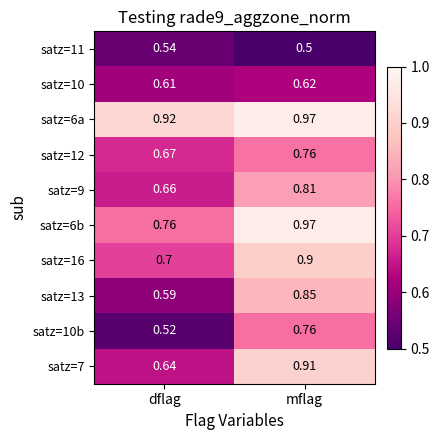

At which category does the chart reach its peak across all series?

mflag